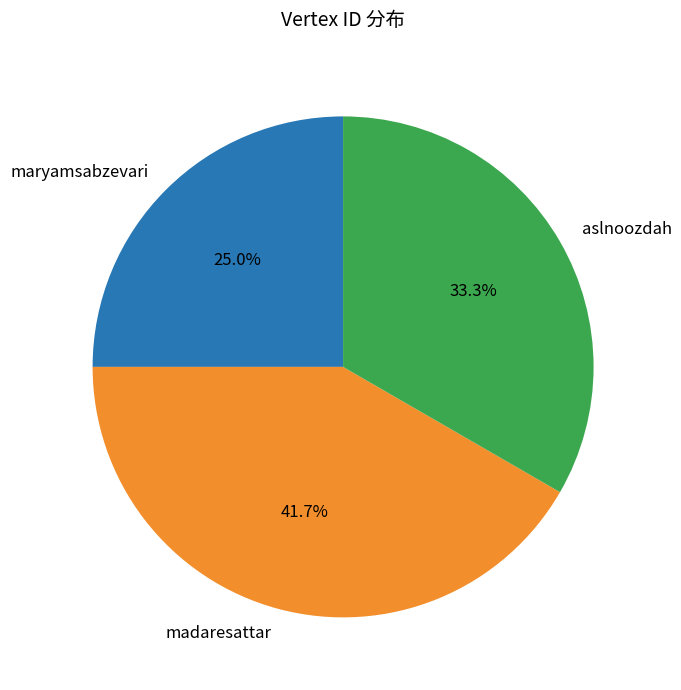

What is the largest slice in the pie chart?

madaresattar